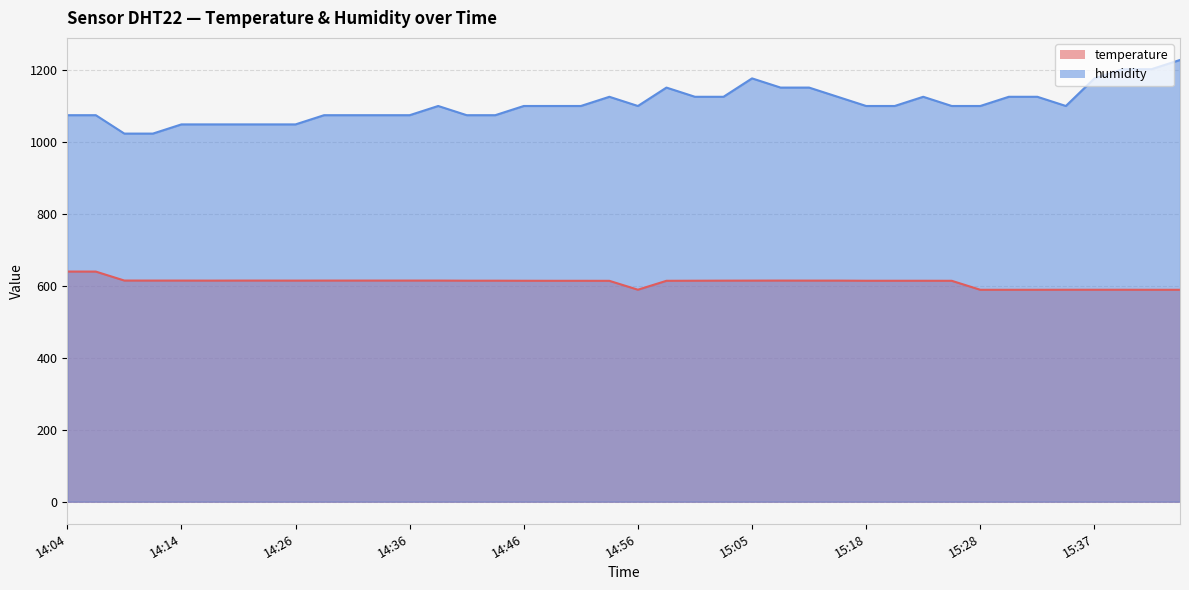

What is the label of the 20th point from the left?

14:53